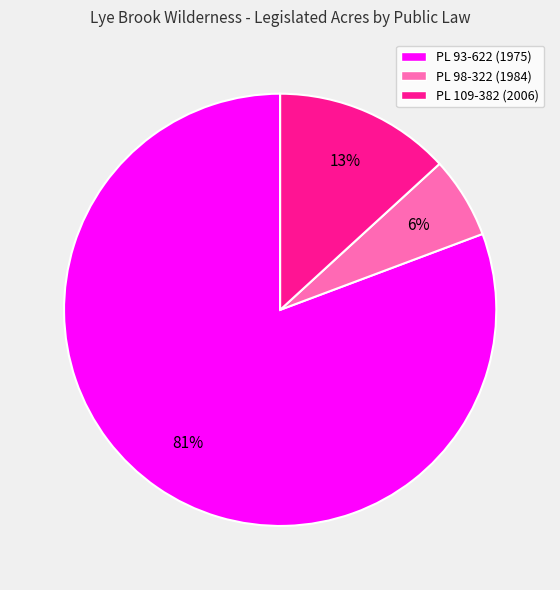

Count the number of slices in the pie.

3